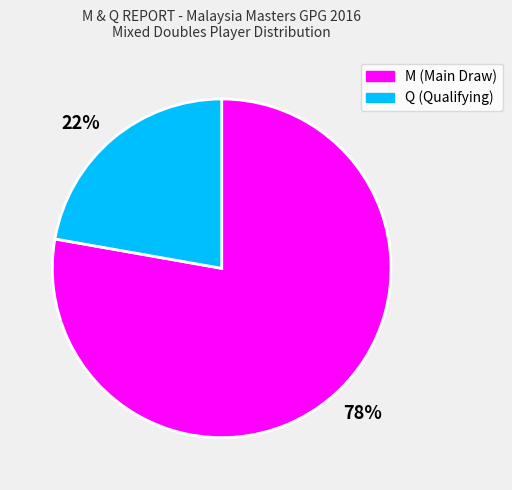

Approximately how many times larger is the value at 22% compared to 78%?

0.3